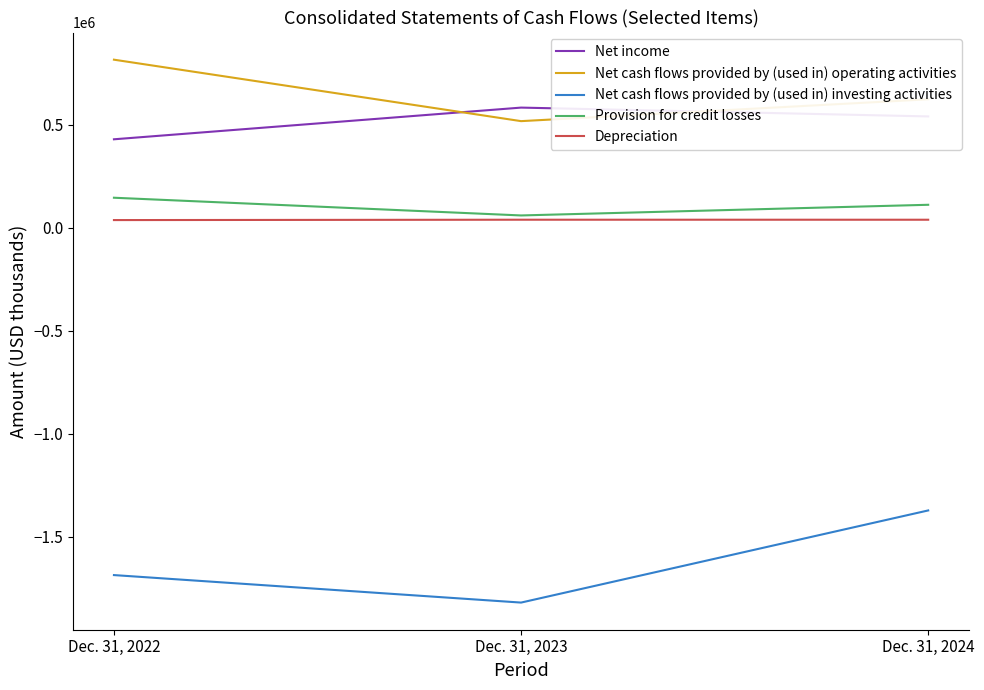

What are all the series names shown in the legend?

Net income, Net cash flows provided by (used in) operating activities, Net cash flows provided by (used in) investing activities, Provision for credit losses, Depreciation